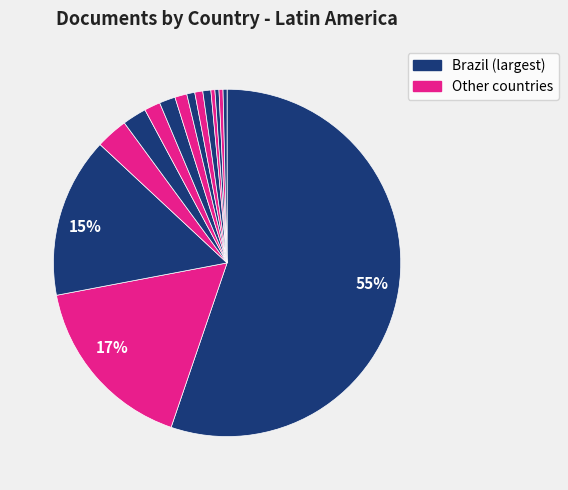

Count the number of slices in the pie.

15